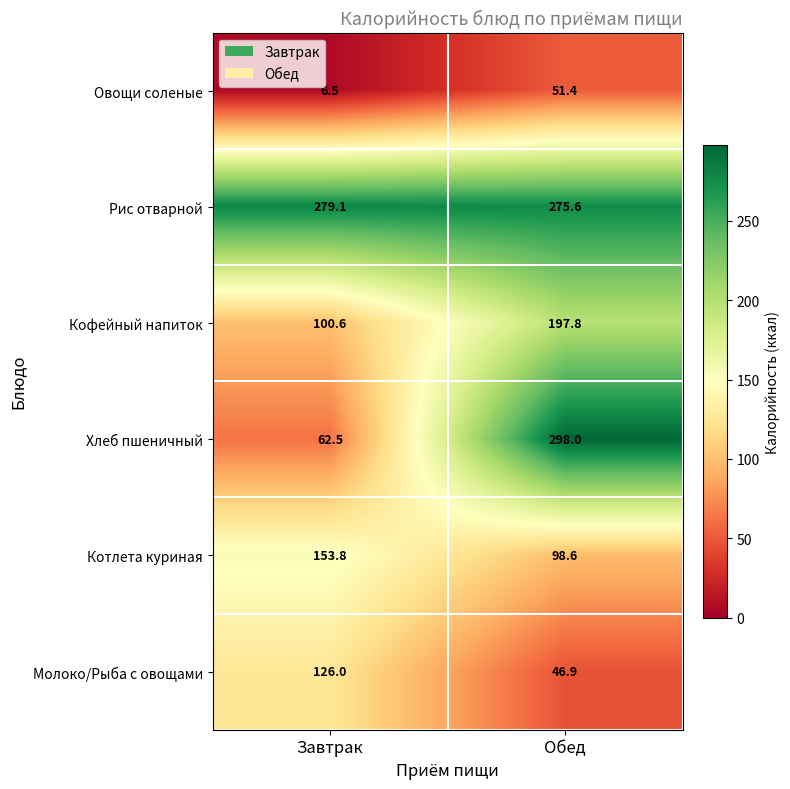

Which series has the widest spread of values?

Хлеб пшеничный